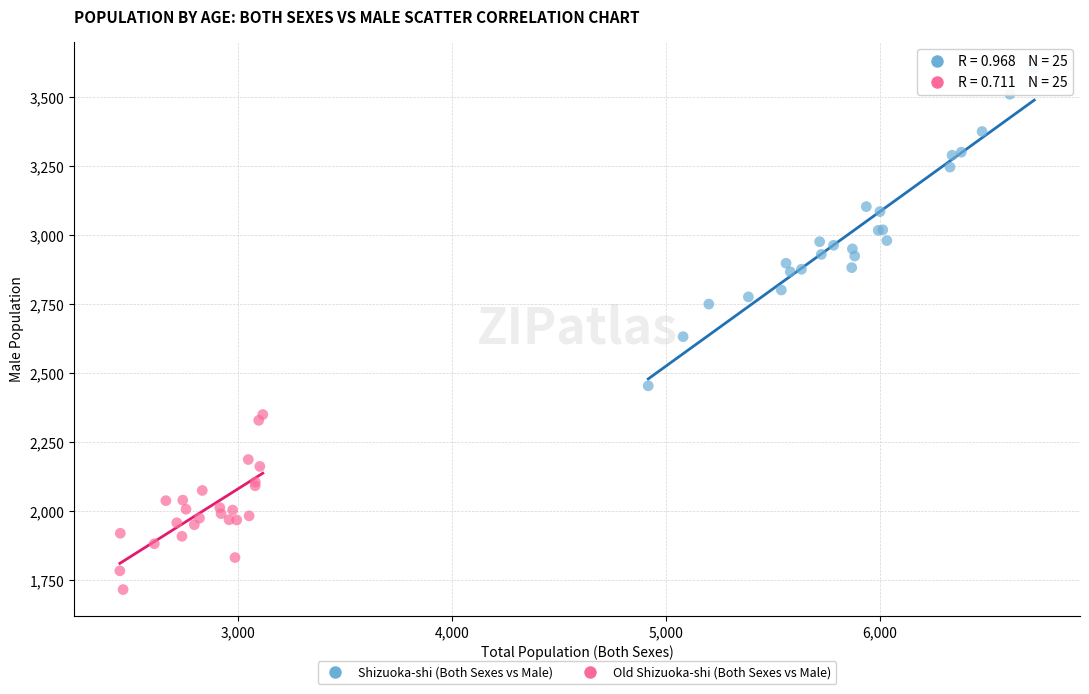

Which series contains the lowest Y value?

Old Shizuoka-shi (Both Sexes vs Male)